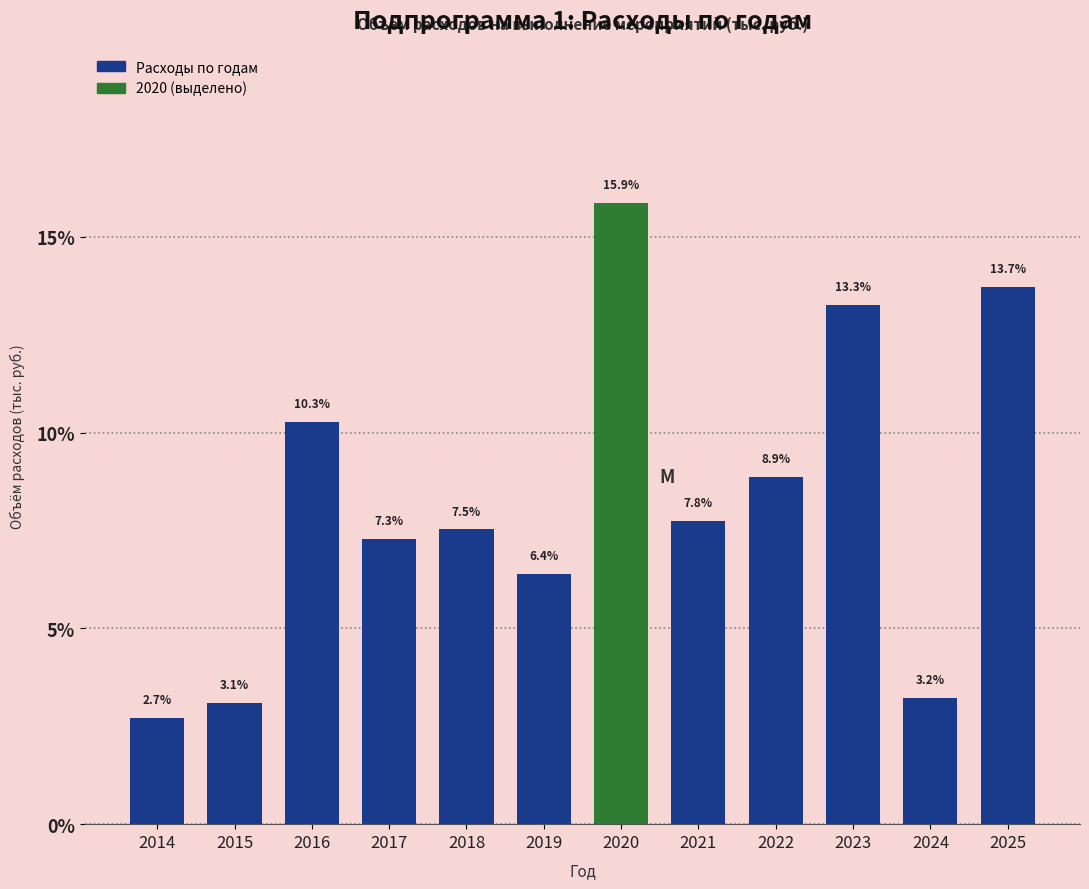

Reading right to left, extract all data points from this chart.

2025=13.7	2024=3.2	2023=13.3	2022=8.9	2021=7.8	2020=15.9	2019=6.4	2018=7.5	2017=7.3	2016=10.3	2015=3.1	2014=2.7